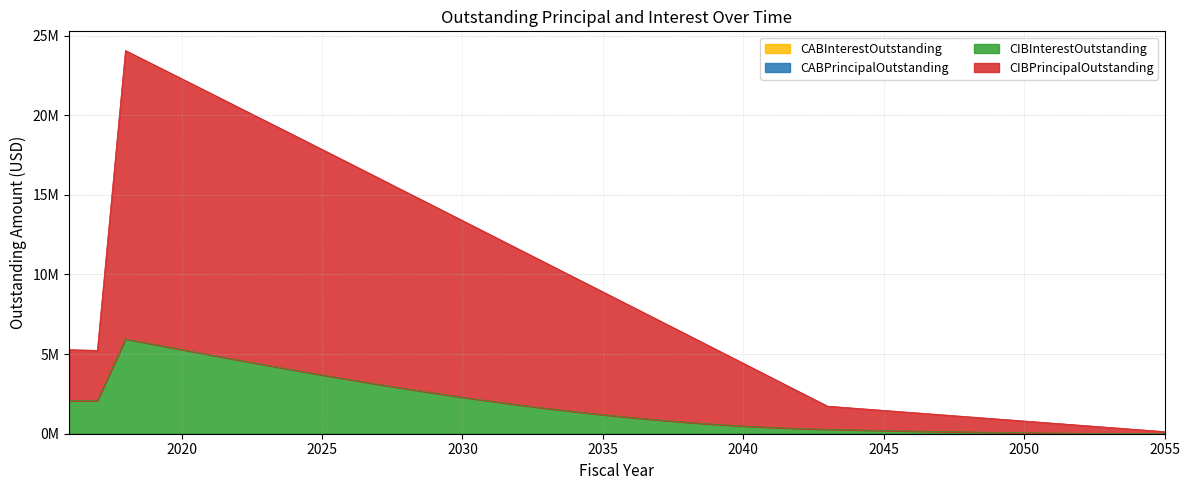

Which has a higher value, 2033 or 2032?

2032